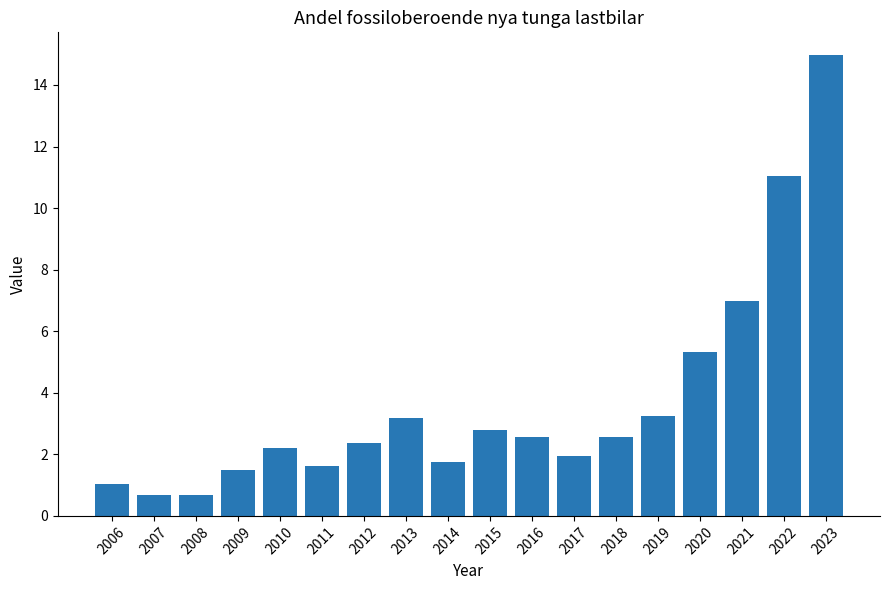

Is it true that the value at 2018 is 4.0?

False